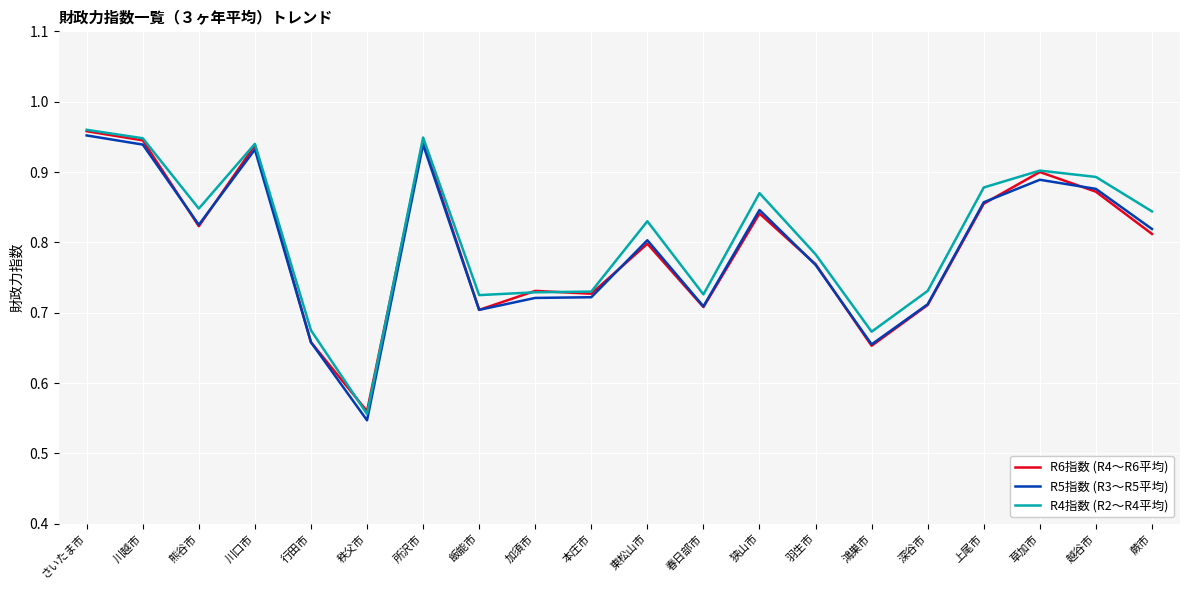

How many lines are shown in the chart?

3